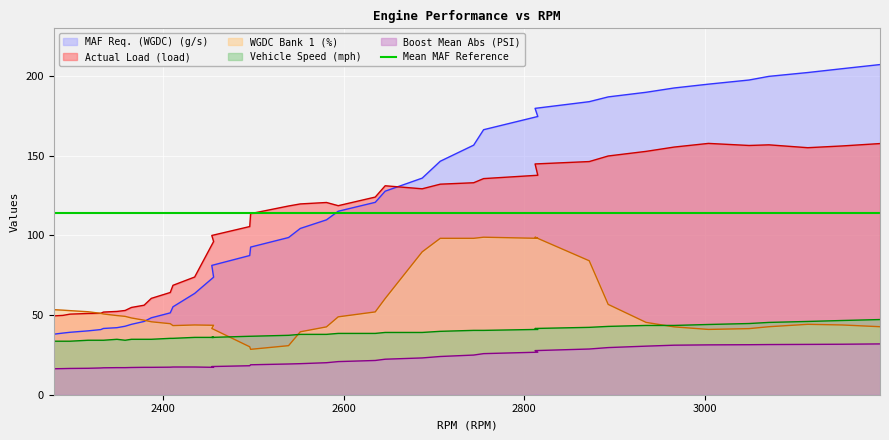

What is the maximum value for MAF Req. (WGDC) (g/s)?

207.3